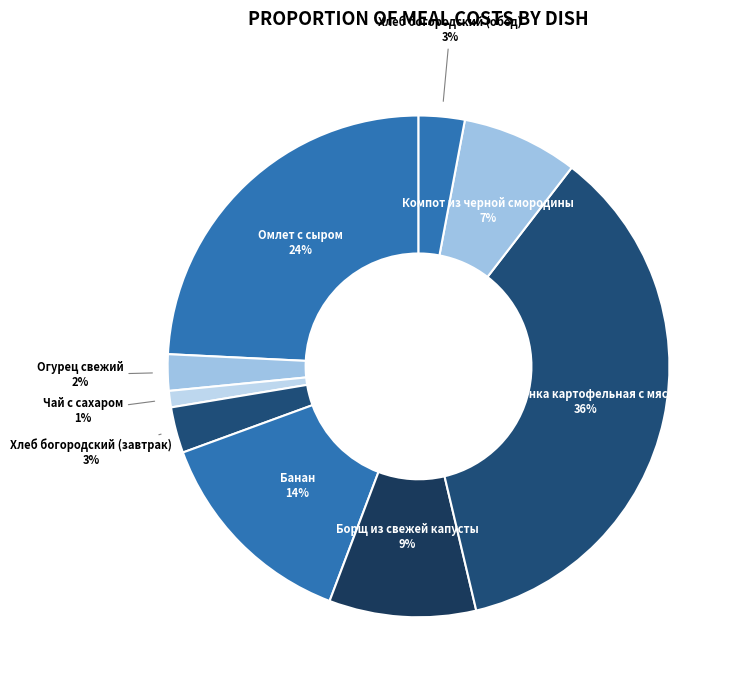

To the nearest percent, what is the average slice percentage?

11%